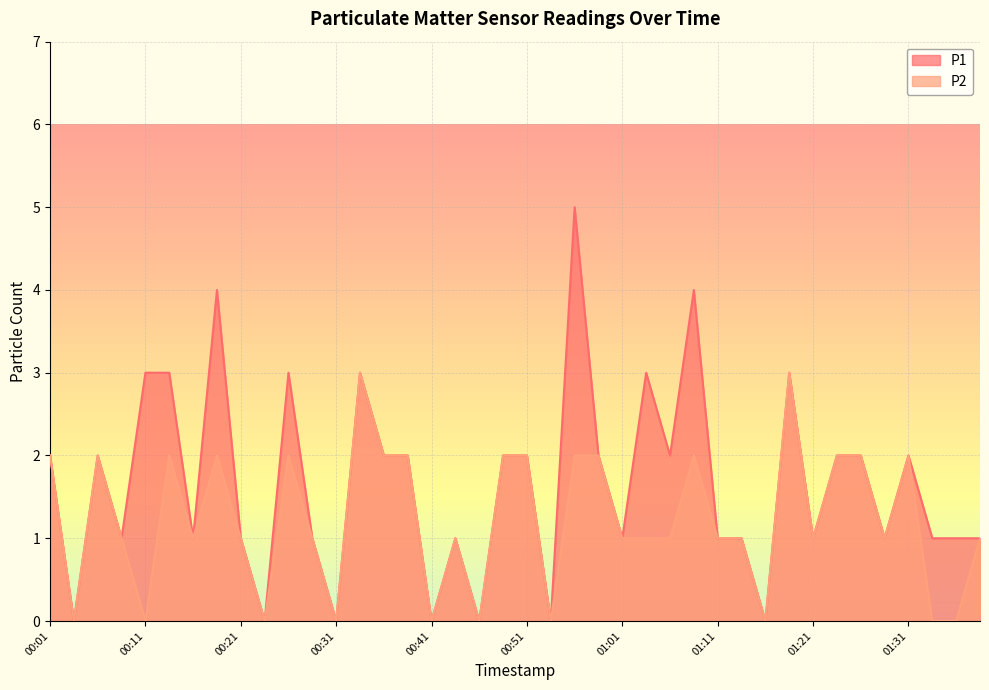

True or false: P1 has more than 0 points higher than both neighbors.

True